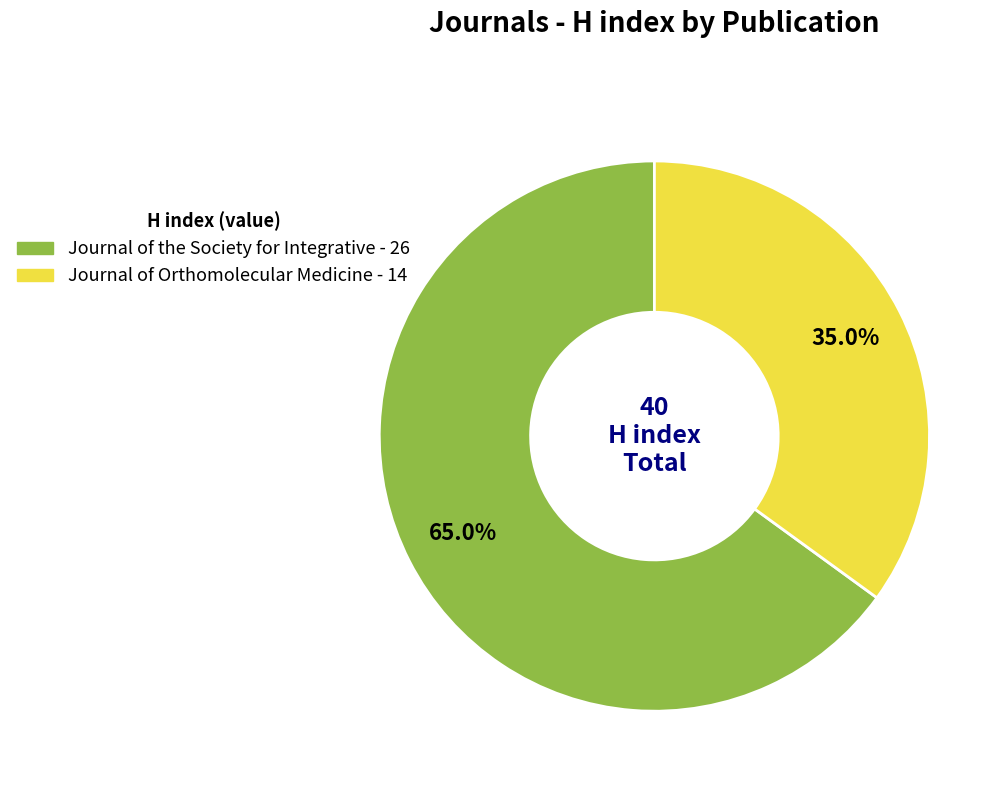

To the nearest percent, what is the average slice percentage?

50%